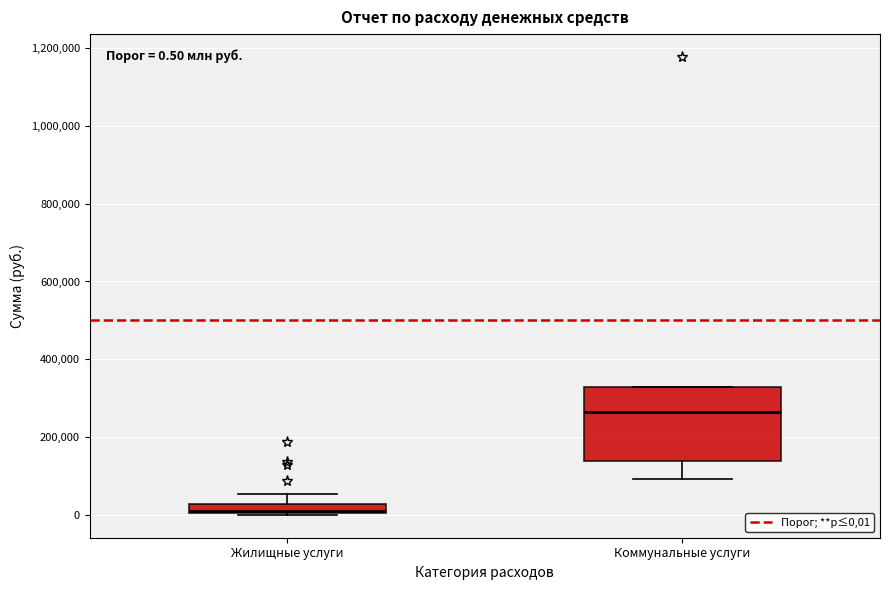

Comparing the boxes themselves (not the whiskers), which one is the tallest?

Коммунальные услуги